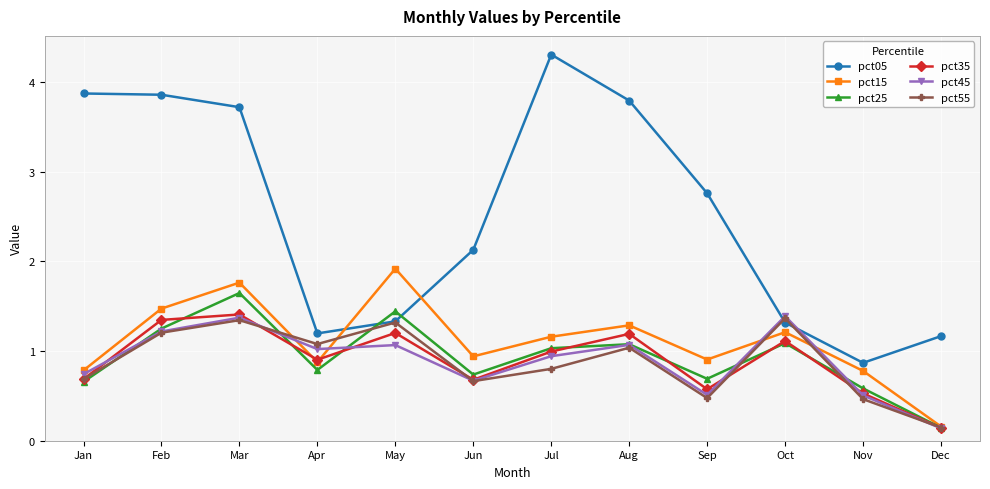

Which category has the lowest value across all series?

Dec